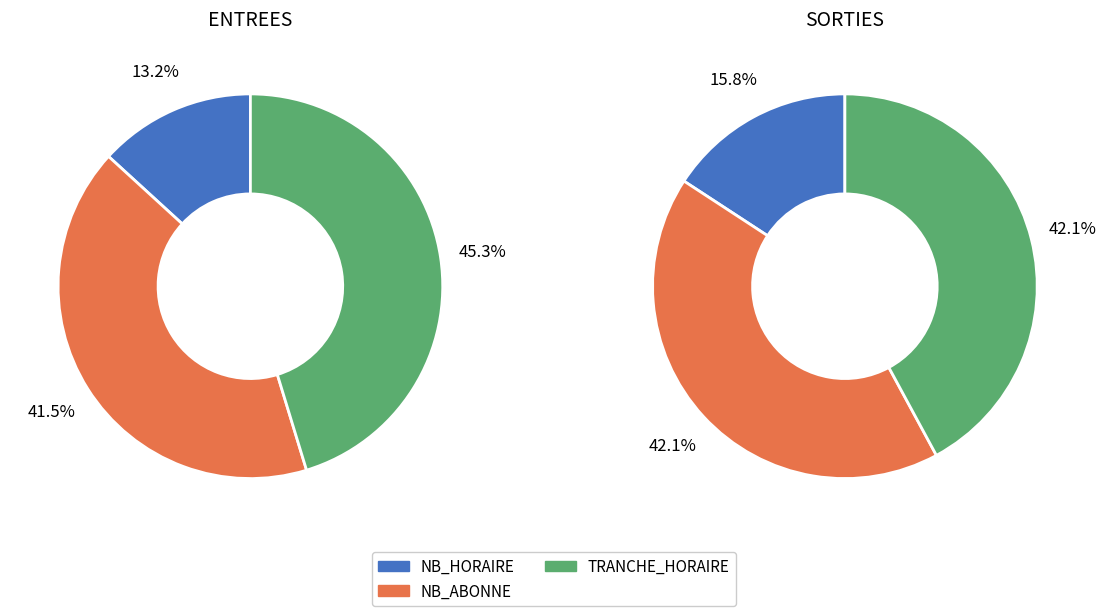

Do 3 and 21 together represent more than half of the pie?

No